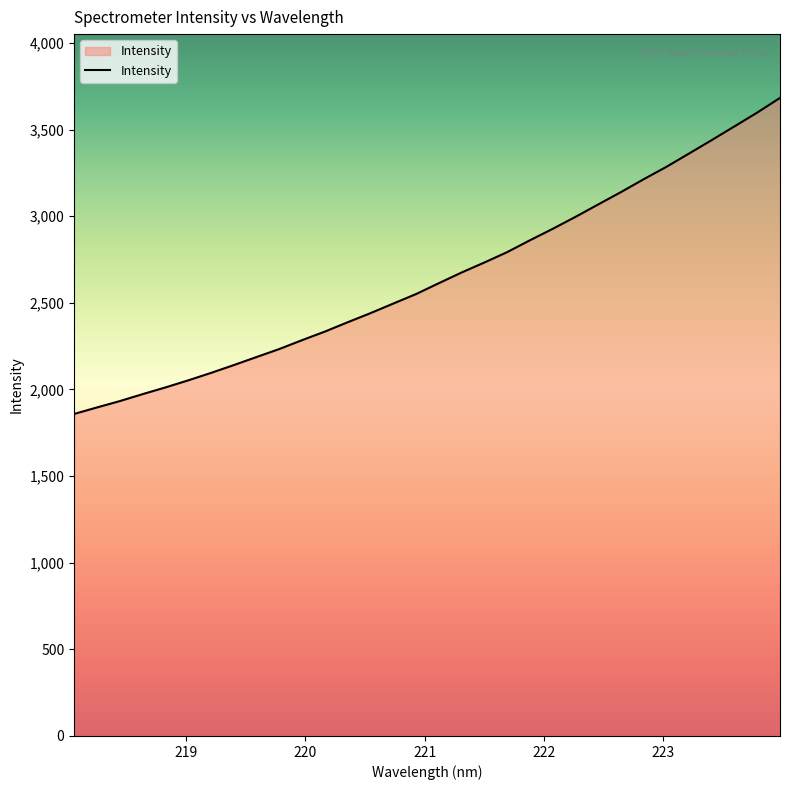

What is the maximum value shown in the chart?

3682.4